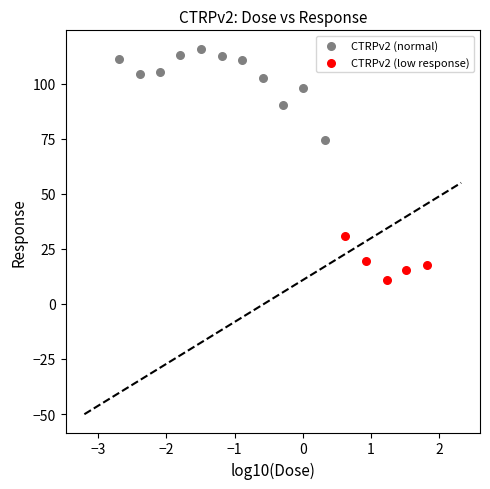

Which series reaches the maximum Y coordinate?

CTRPv2 (normal)